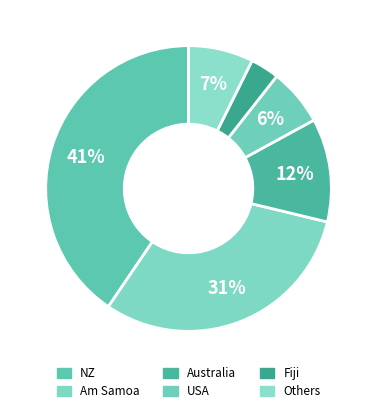

Rank the categories by value from lowest to highest.

Fiji, USA, Others, Australia, Am Samoa, NZ